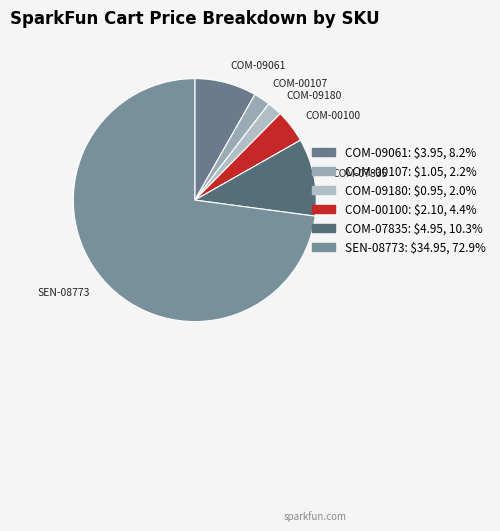

Which slice is the largest?

SEN-08773